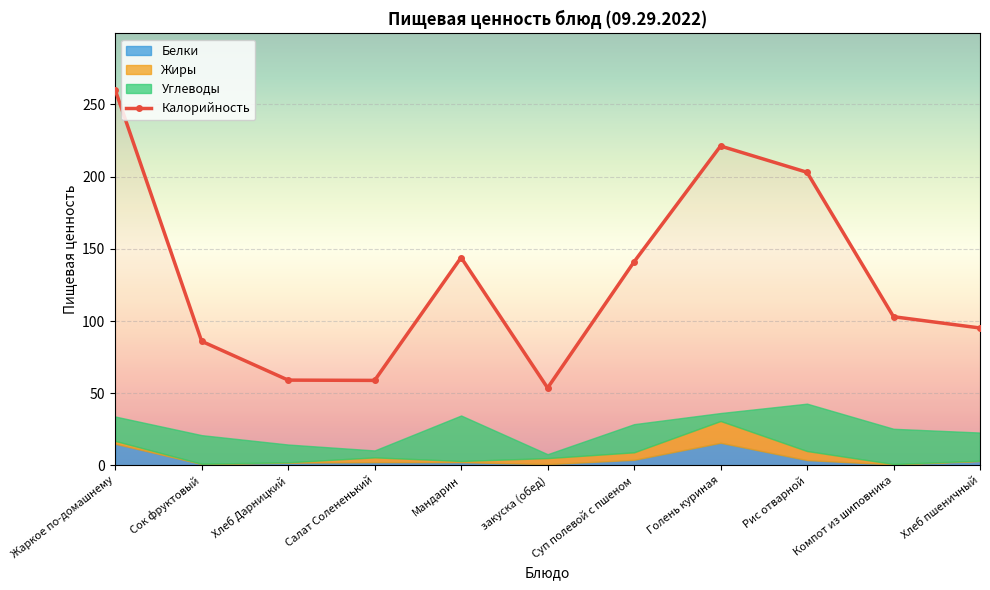

Where is the first local minimum?

Салат Солененький